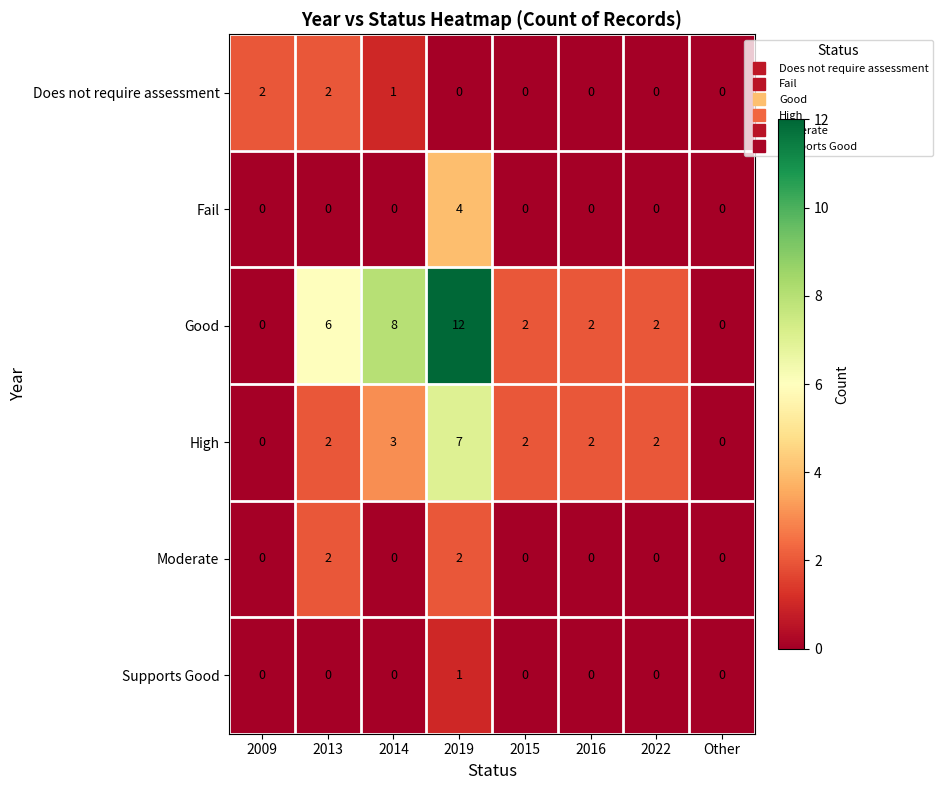

How many High values are between 2 and 3?

5